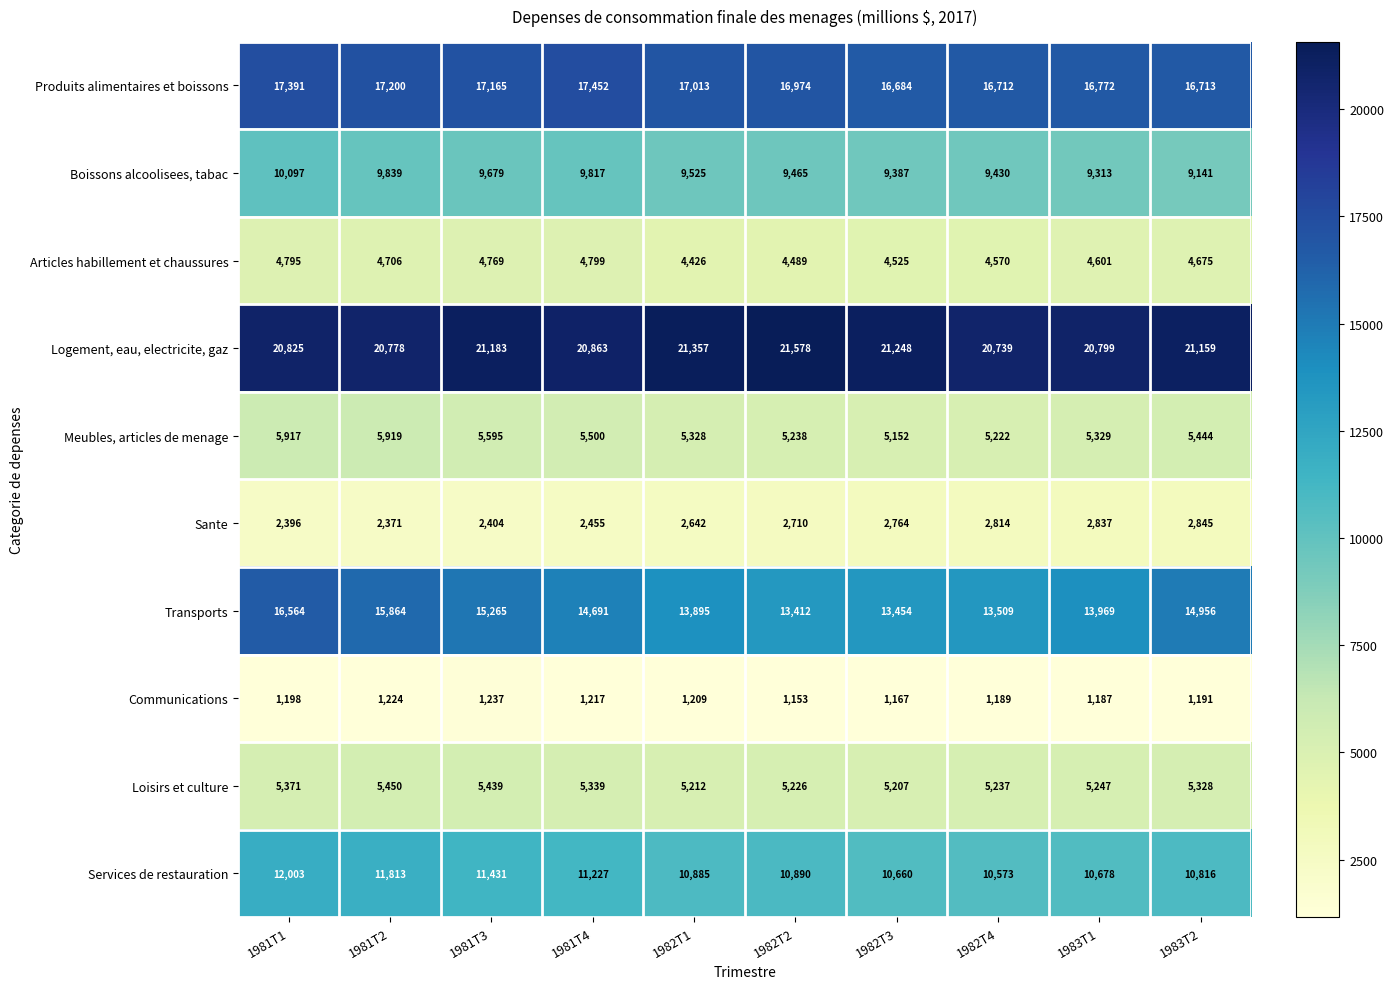

At which category is the sum across all series the highest?

1981T1